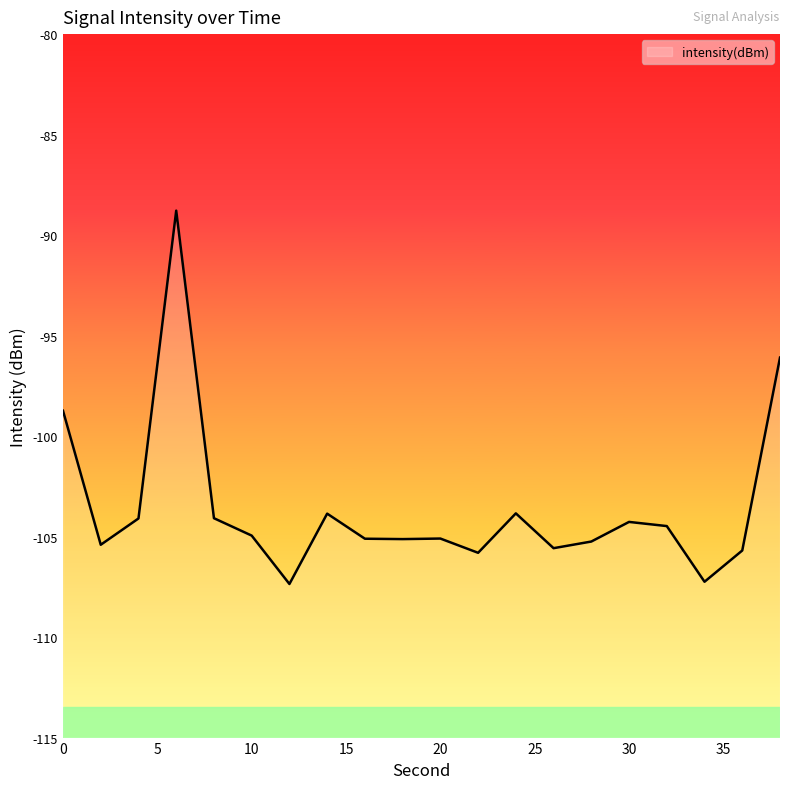

List the labels in order of value, smallest first.

12, 34, 22, 36, 26, 2, 28, 18, 16, 20, 10, 32, 30, 4, 8, 14, 24, 0, 38, 6